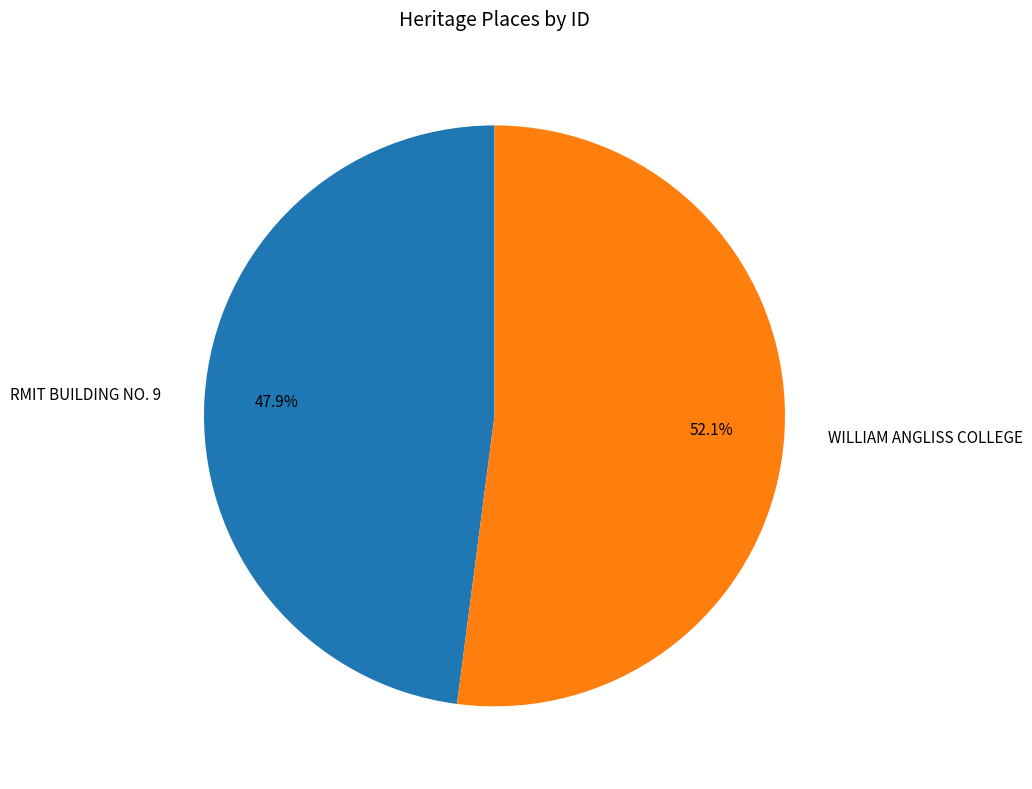

Is it true that WILLIAM ANGLISS COLLEGE is 52% of the pie?

True